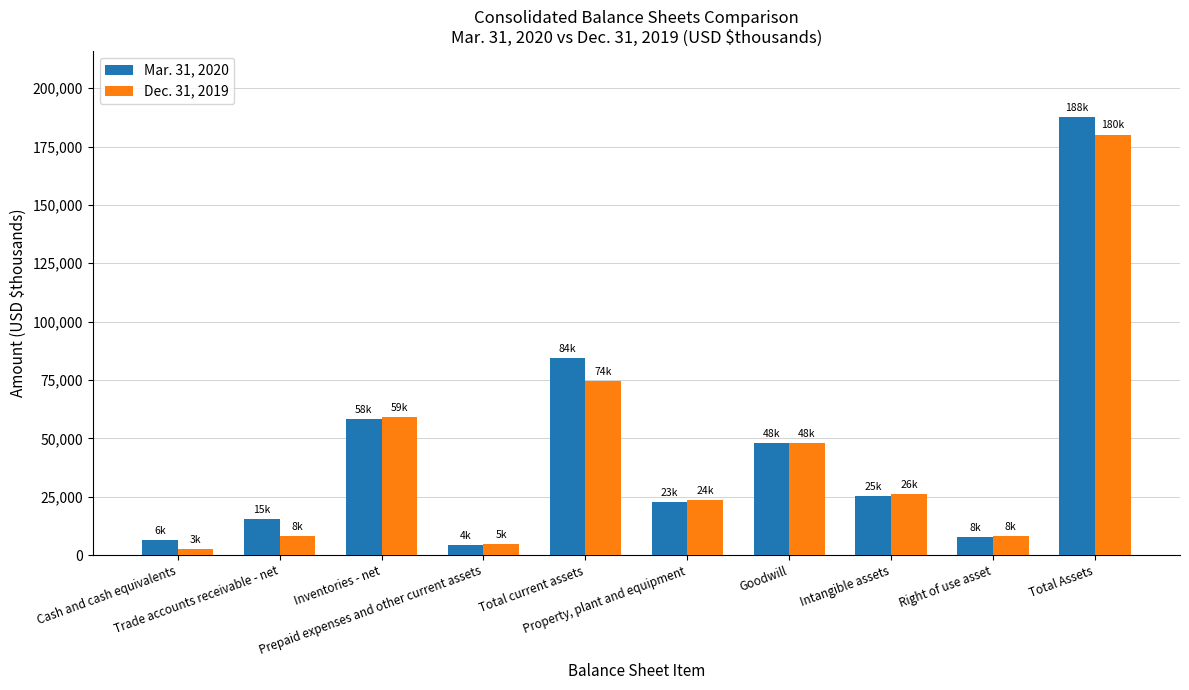

Count the number of categories in the chart.

10